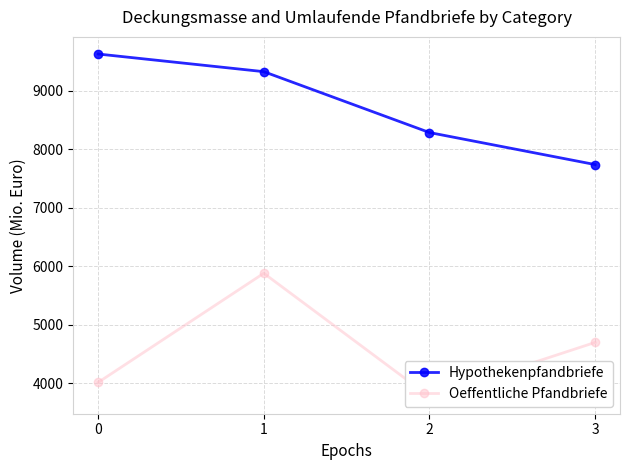

Rank the series by their average value, from highest to lowest.

Hypothekenpfandbriefe, Oeffentliche Pfandbriefe